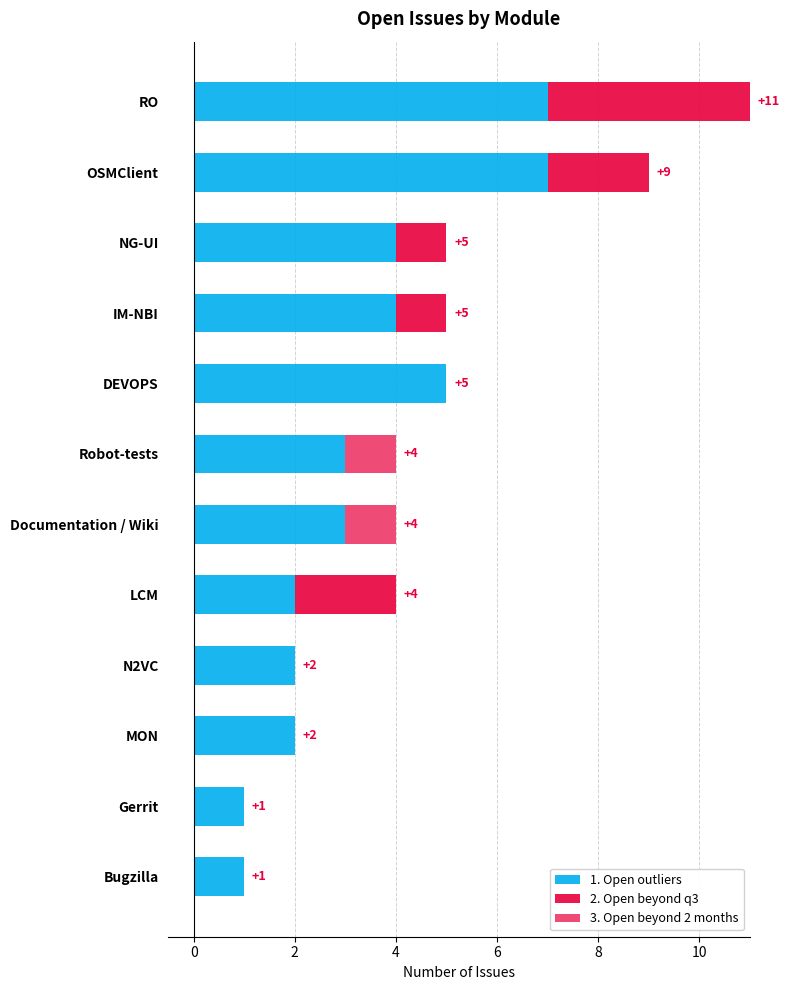

Which series has the widest spread of values?

1. Open outliers